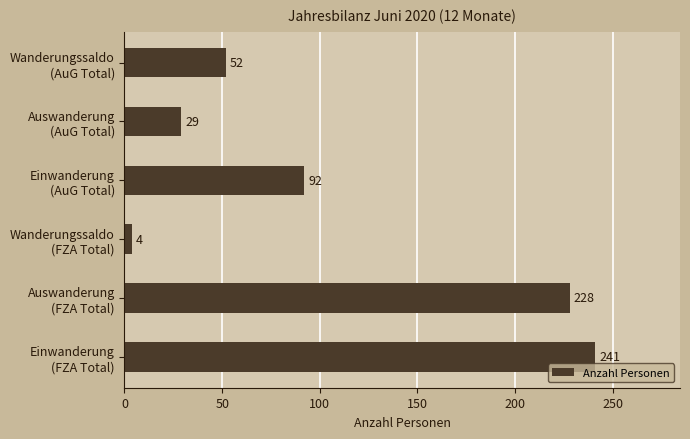

What is the sum of all values?

646